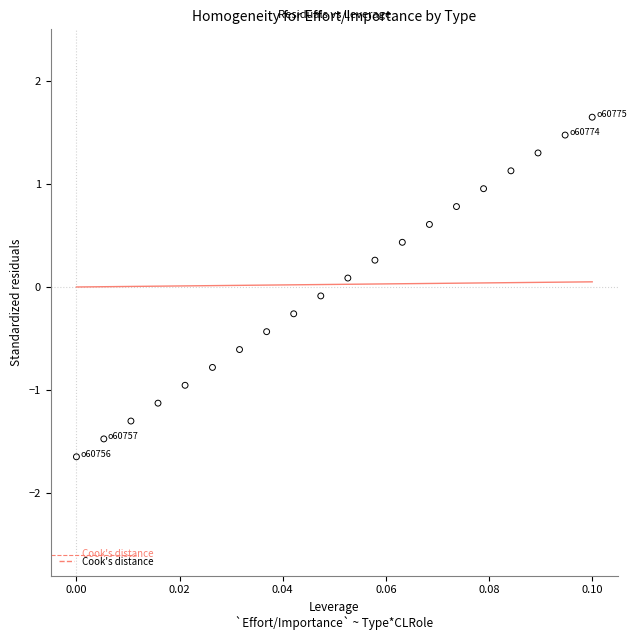

What is the range of Y values (max minus min)?

3.3